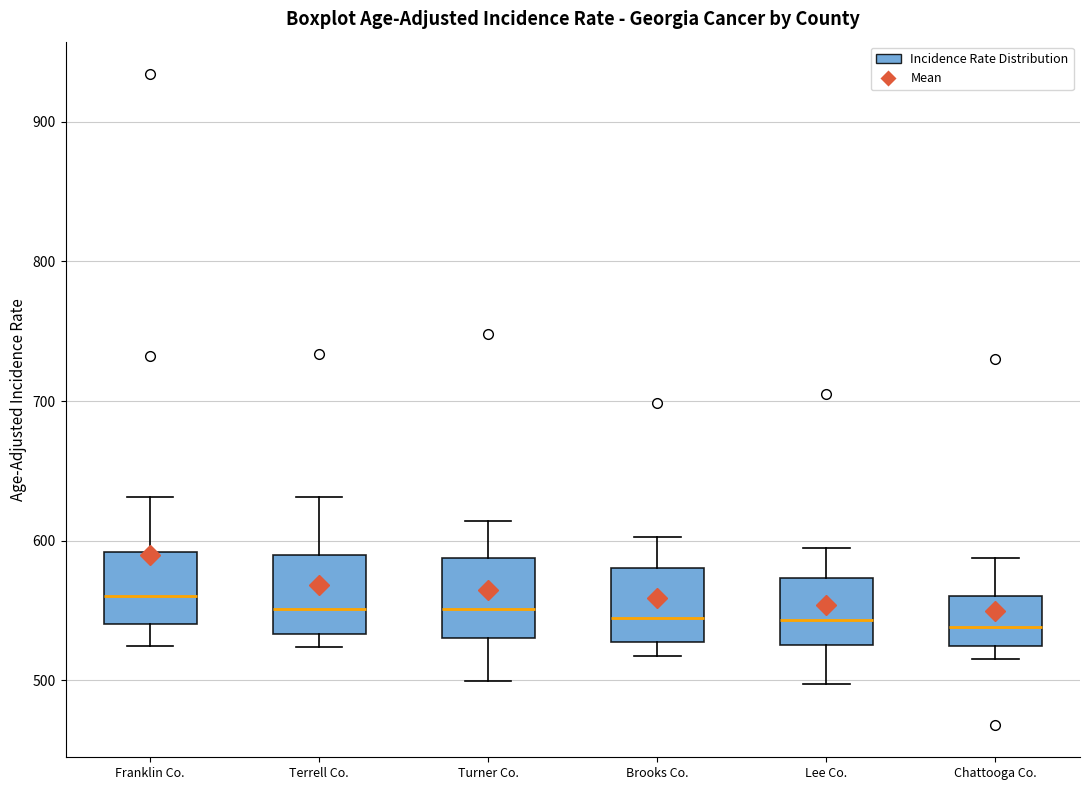

Reading left to right, transcribe this box plot: for each box, give where its median line is, the range the box spans, and where its two whiskers end, as read against the y-axis. The values are not printed on the chart, so give them approximately, as read against the axis.

Franklin Co.: median 560, box 540 to 590, whiskers 520 to 630
Terrell Co.: median 550, box 530 to 590, whiskers 520 to 630
Turner Co.: median 550, box 530 to 590, whiskers 500 to 610
Brooks Co.: median 540, box 530 to 580, whiskers 520 to 600
Lee Co.: median 540, box 530 to 570, whiskers 500 to 590
Chattooga Co.: median 540, box 520 to 560, whiskers 520 (just below the box's lower edge) to 590